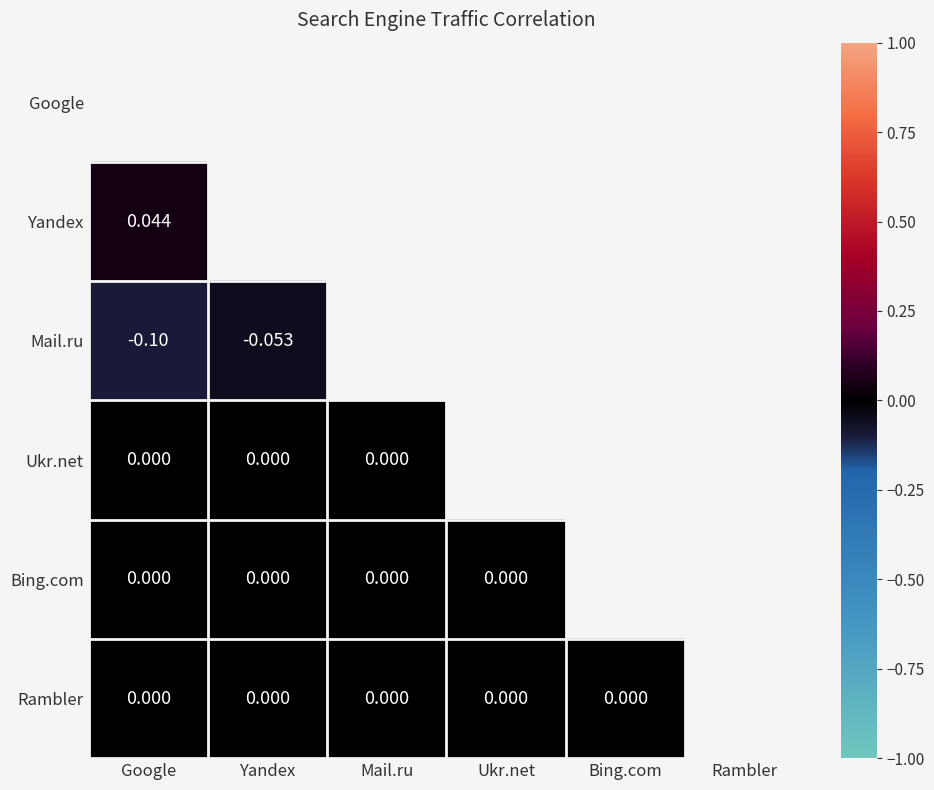

Which label corresponds to the smallest value in the chart?

Google